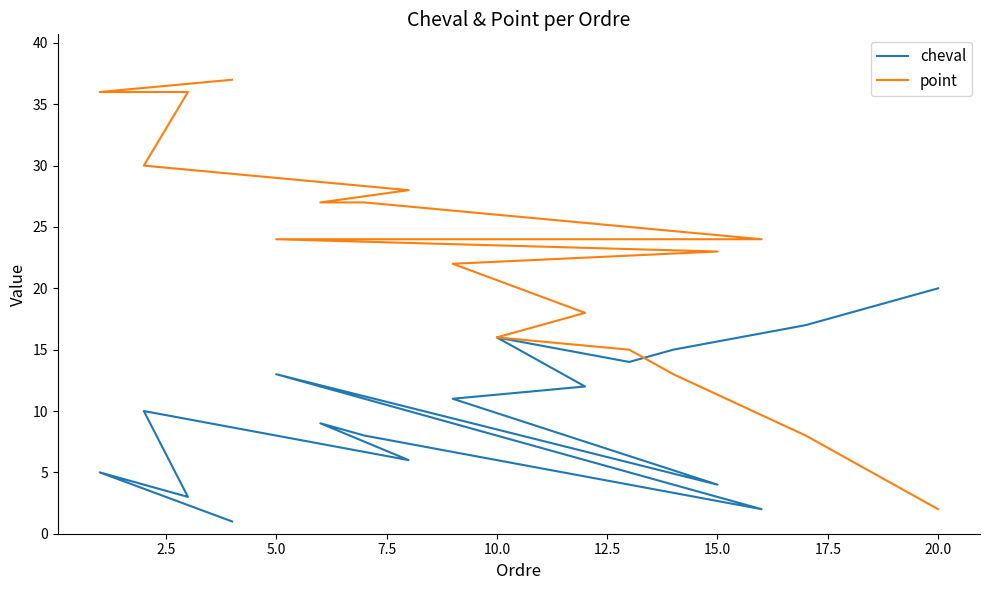

What is the sum of all point values?

420